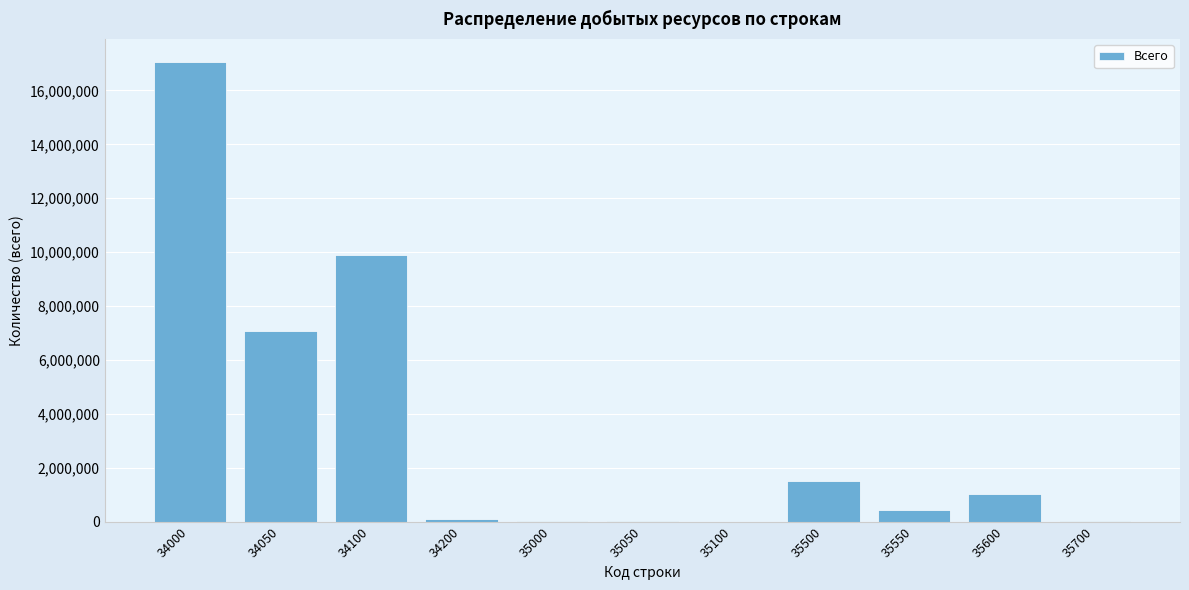

What is the greatest value displayed?

17052434